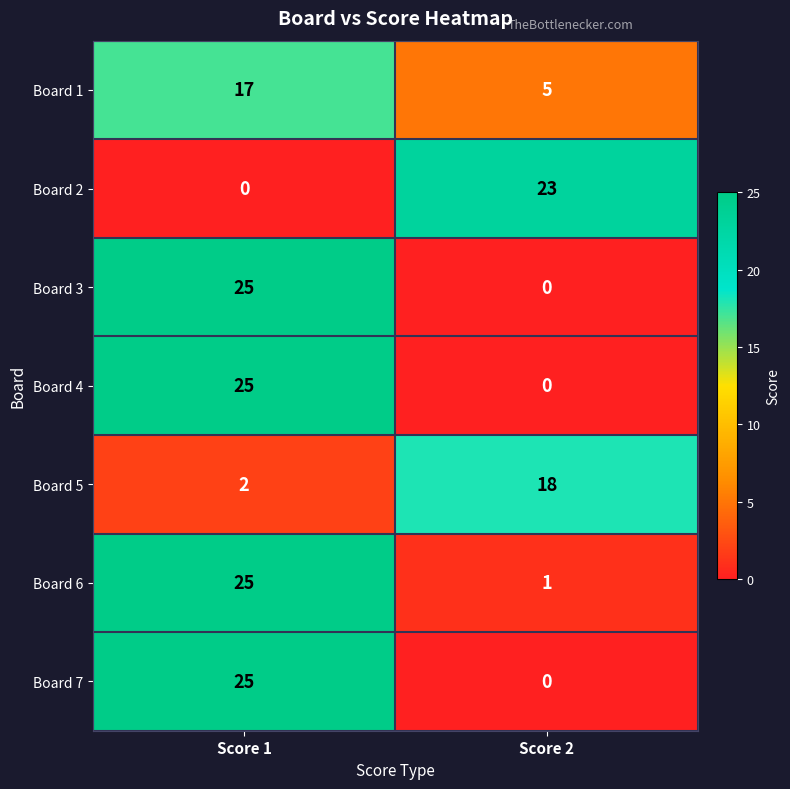

The Board 5 series shows 3 at Score 1. True or false?

False